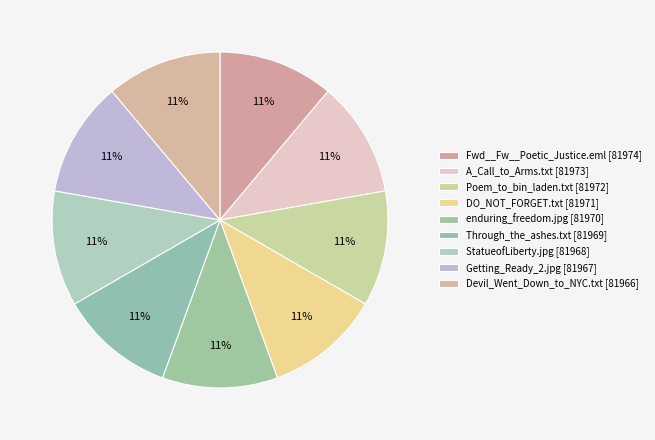

To the nearest percent, what portion does Devil_Went_Down_to_NYC.txt represent?

11%